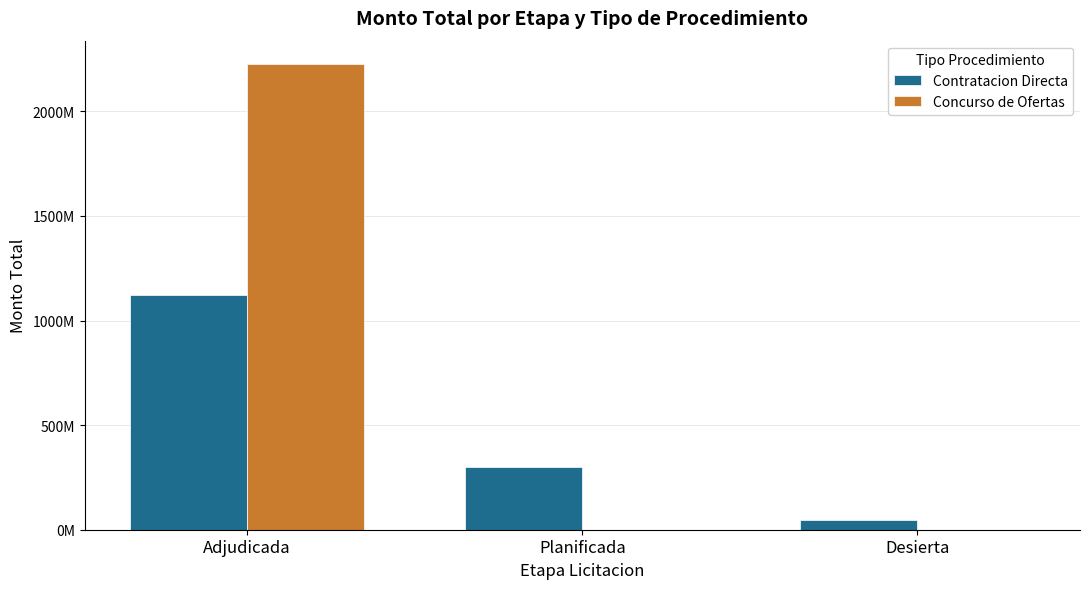

At which label does Contratacion Directa first exceed 299900000?

Adjudicada